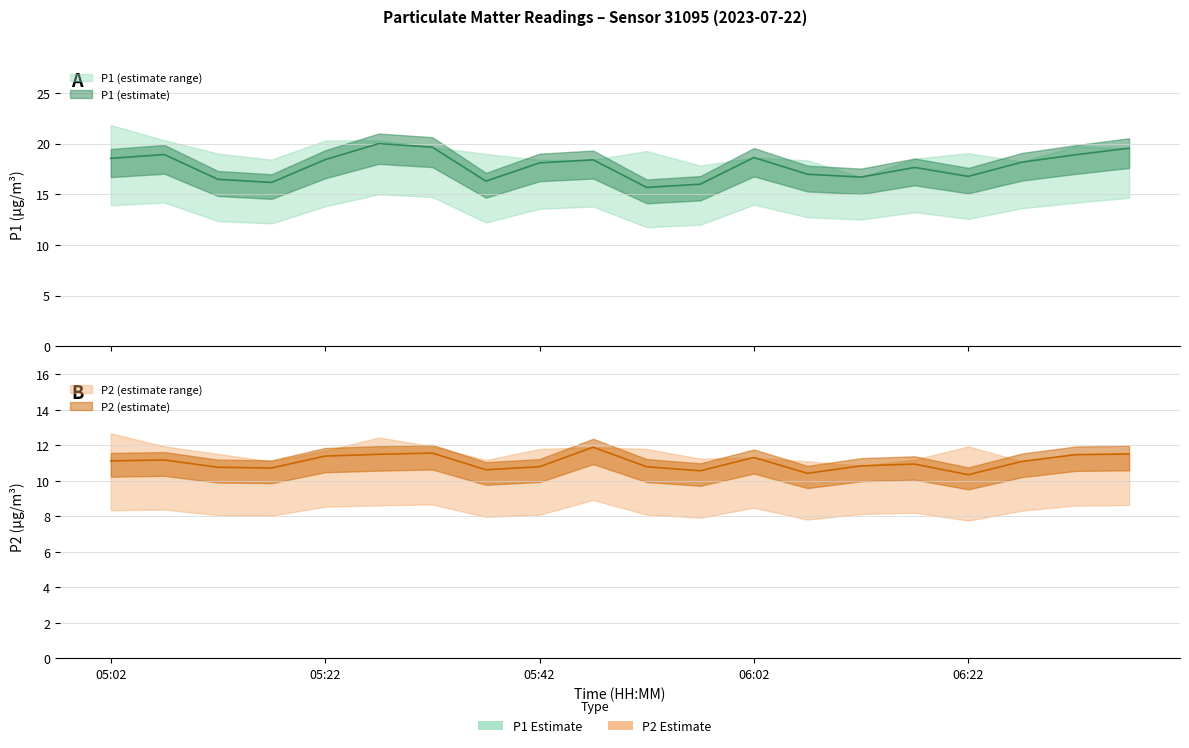

Reading right to left, transcribe all the data shown in this chart.

P1: 06:37=19.6	06:32=18.9	06:27=18.2	06:22=16.8	06:17=17.6	06:12=16.7	06:07=17.0	06:02=18.6	05:57=16.0	05:52=15.7	05:47=18.4	05:42=18.1	05:37=16.3	05:32=19.6	05:27=20.0	05:22=18.4	05:17=16.2	05:12=16.5	05:07=18.9	05:02=18.6
P2: 06:37=11.5	06:32=11.5	06:27=11.1	06:22=10.3	06:17=10.9	06:12=10.8	06:07=10.4	06:02=11.3	05:57=10.6	05:52=10.8	05:47=11.9	05:42=10.8	05:37=10.6	05:32=11.6	05:27=11.5	05:22=11.4	05:17=10.7	05:12=10.8	05:07=11.2	05:02=11.1